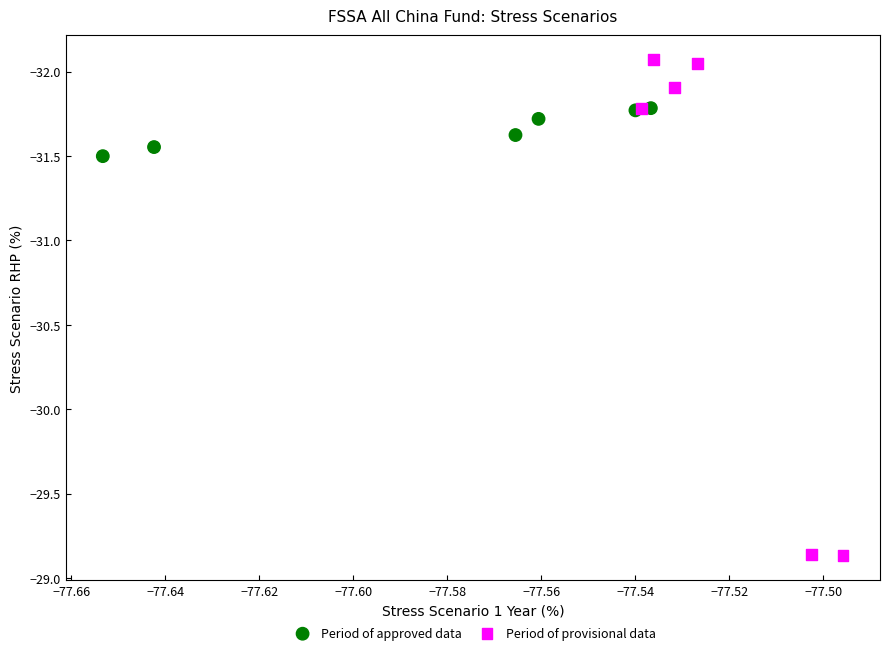

Which series has the widest spread of Y values?

Period of provisional data